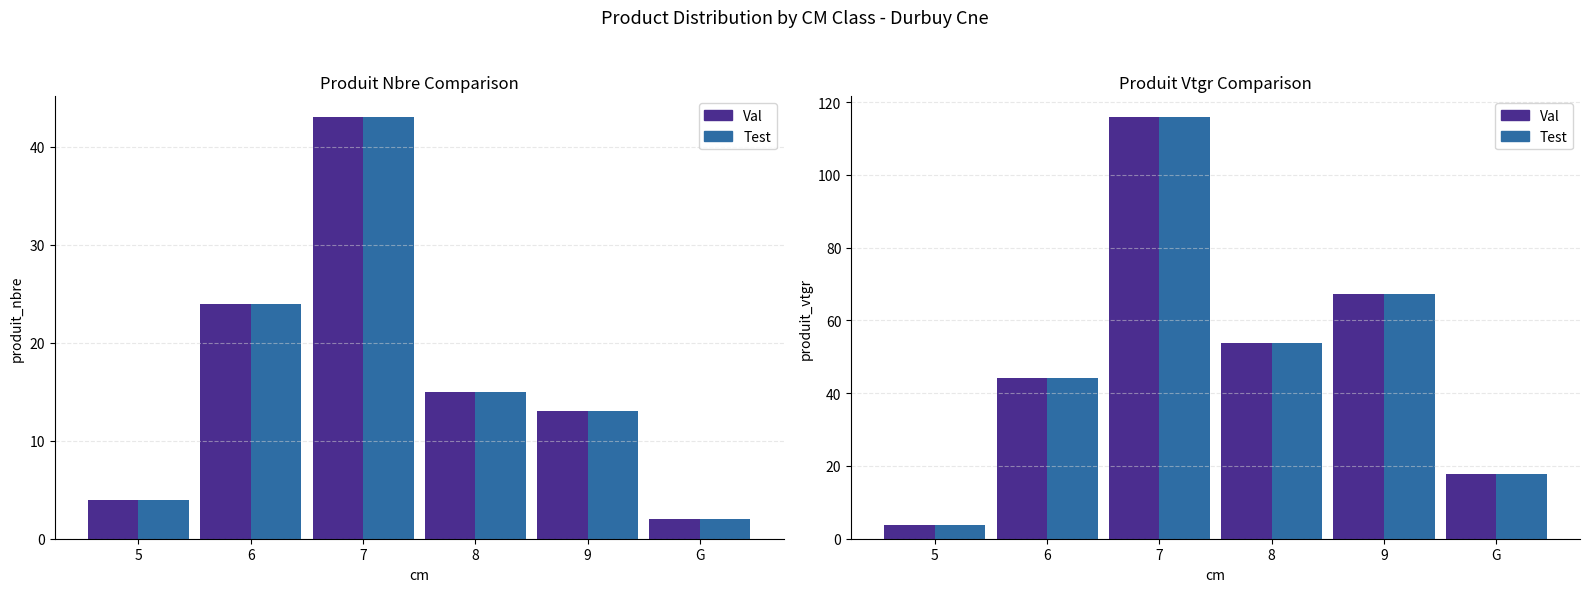

What is the difference between the maximum and minimum values in the Val (produit_vtgr) series?

111.9